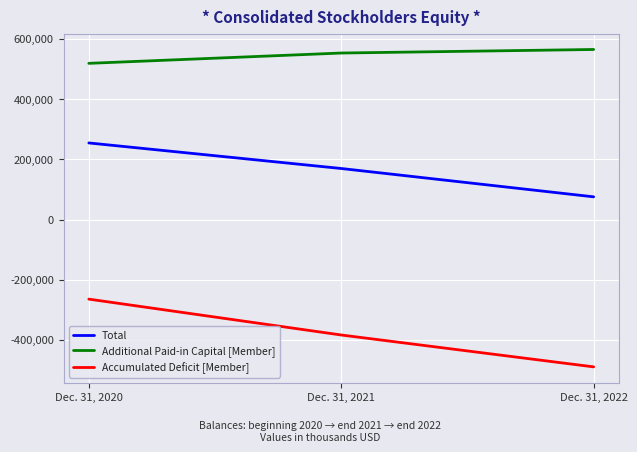

Is it true that Total equals 21578 at Dec. 31, 2022?

False